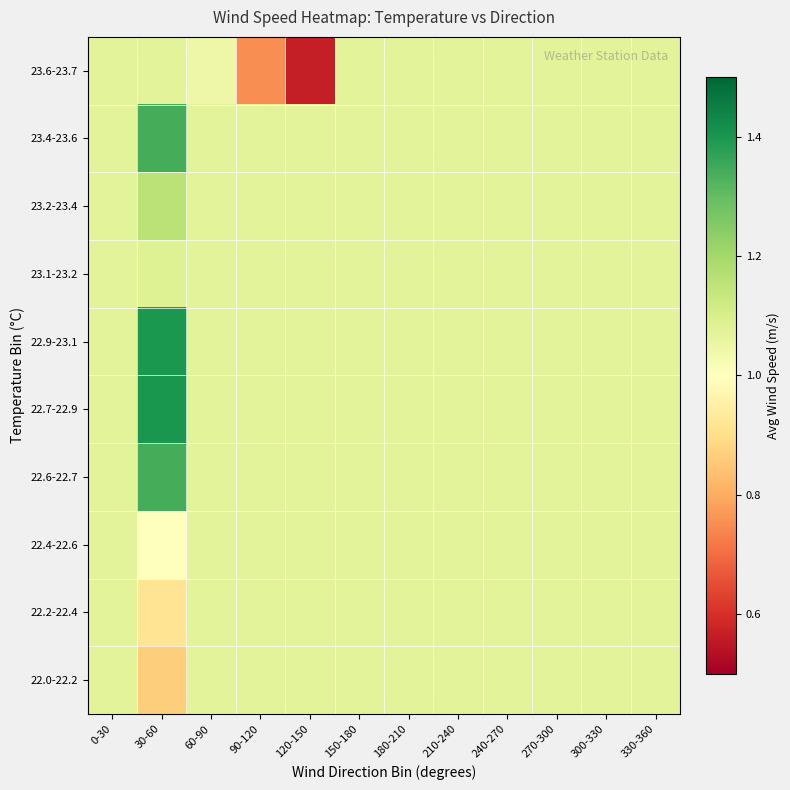

Reading left to right, list all the values displayed in this chart.

22.0-22.2: 0-30=1.1	30-60=0.9	60-90=1.1	90-120=1.1	120-150=1.1	150-180=1.1	180-210=1.1	210-240=1.1	240-270=1.1	270-300=1.1	300-330=1.1	330-360=1.1
22.2-22.4: 0-30=1.1	30-60=0.9	60-90=1.1	90-120=1.1	120-150=1.1	150-180=1.1	180-210=1.1	210-240=1.1	240-270=1.1	270-300=1.1	300-330=1.1	330-360=1.1
22.4-22.6: 0-30=1.1	30-60=1.0	60-90=1.1	90-120=1.1	120-150=1.1	150-180=1.1	180-210=1.1	210-240=1.1	240-270=1.1	270-300=1.1	300-330=1.1	330-360=1.1
22.6-22.7: 0-30=1.1	30-60=1.3	60-90=1.1	90-120=1.1	120-150=1.1	150-180=1.1	180-210=1.1	210-240=1.1	240-270=1.1	270-300=1.1	300-330=1.1	330-360=1.1
22.7-22.9: 0-30=1.1	30-60=1.4	60-90=1.1	90-120=1.1	120-150=1.1	150-180=1.1	180-210=1.1	210-240=1.1	240-270=1.1	270-300=1.1	300-330=1.1	330-360=1.1
22.9-23.1: 0-30=1.1	30-60=1.4	60-90=1.1	90-120=1.1	120-150=1.1	150-180=1.1	180-210=1.1	210-240=1.1	240-270=1.1	270-300=1.1	300-330=1.1	330-360=1.1
23.1-23.2: 0-30=1.1	30-60=1.1	60-90=1.1	90-120=1.1	120-150=1.1	150-180=1.1	180-210=1.1	210-240=1.1	240-270=1.1	270-300=1.1	300-330=1.1	330-360=1.1
23.2-23.4: 0-30=1.1	30-60=1.2	60-90=1.1	90-120=1.1	120-150=1.1	150-180=1.1	180-210=1.1	210-240=1.1	240-270=1.1	270-300=1.1	300-330=1.1	330-360=1.1
23.4-23.6: 0-30=1.1	30-60=1.3	60-90=1.1	90-120=1.1	120-150=1.1	150-180=1.1	180-210=1.1	210-240=1.1	240-270=1.1	270-300=1.1	300-330=1.1	330-360=1.1
23.6-23.7: 0-30=1.1	30-60=1.1	60-90=1.0	90-120=0.8	120-150=0.6	150-180=1.1	180-210=1.1	210-240=1.1	240-270=1.1	270-300=1.1	300-330=1.1	330-360=1.1